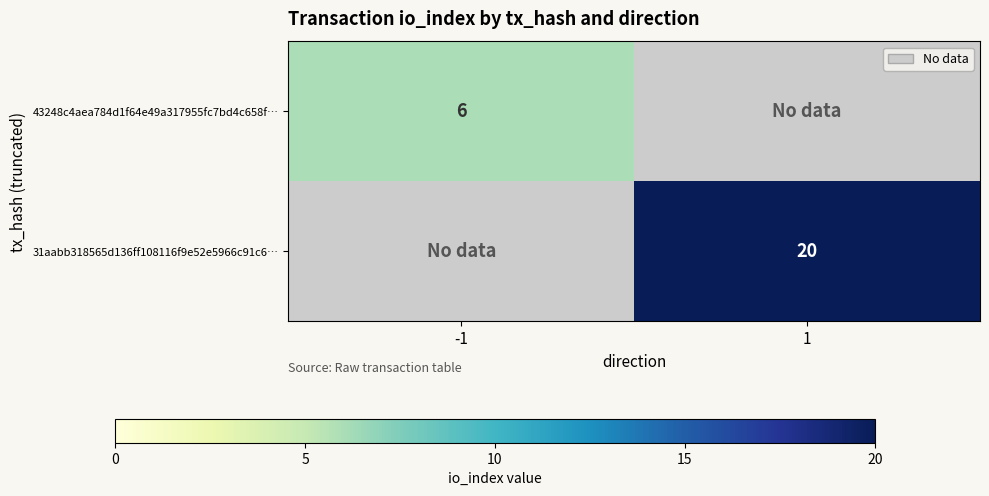

Is it true that 31aabb318565d136ff108116f9e52e5966c91c6… equals 32 at 1?

False